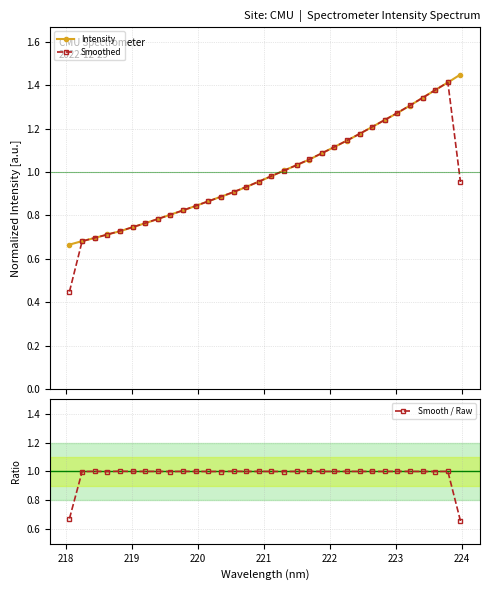

What is the highest value of the Smooth / Raw series?

1.0